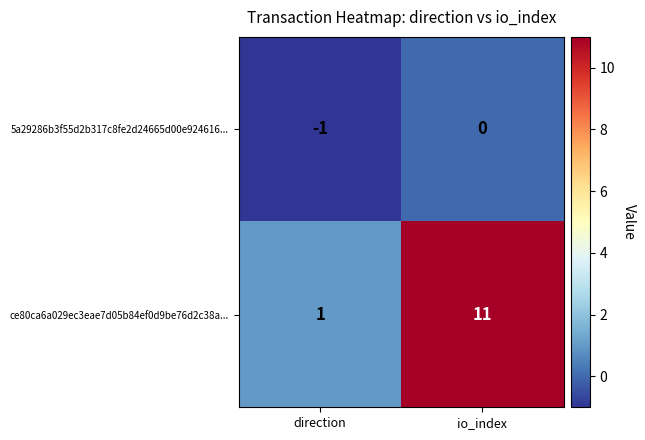

What is the sum of the ce80ca6a029ec3eae7d05b84ef0d9be76d2c38a... values at direction and io_index?

12